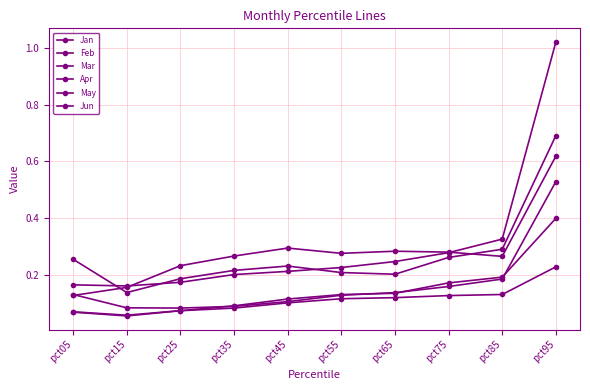

The May series shows 0.1 at pct45. True or false?

True